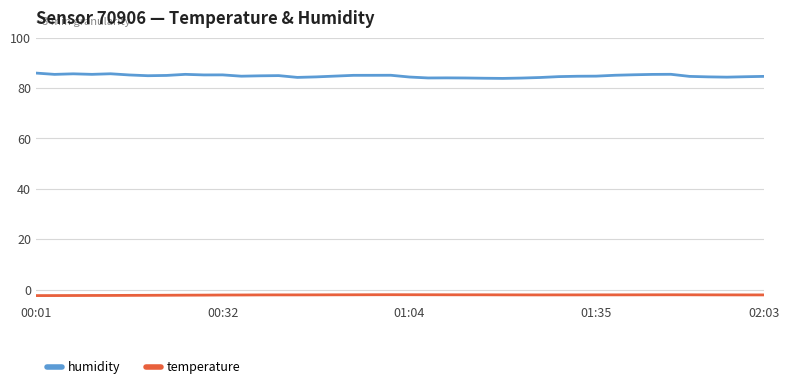

What is the difference between the maximum and minimum values in the humidity series?

2.1